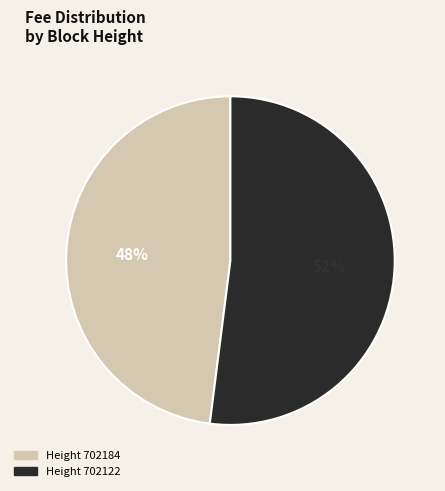

To the nearest percent, what is the difference between the largest and smallest slice percentages?

4%